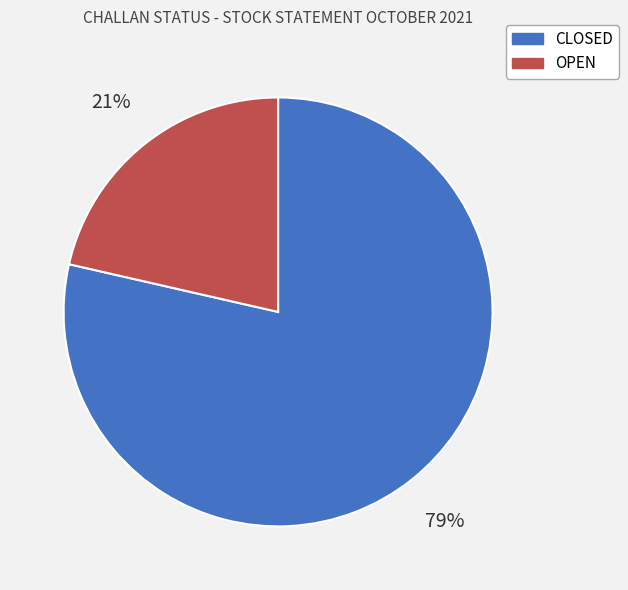

Is there a majority slice in this chart?

Yes